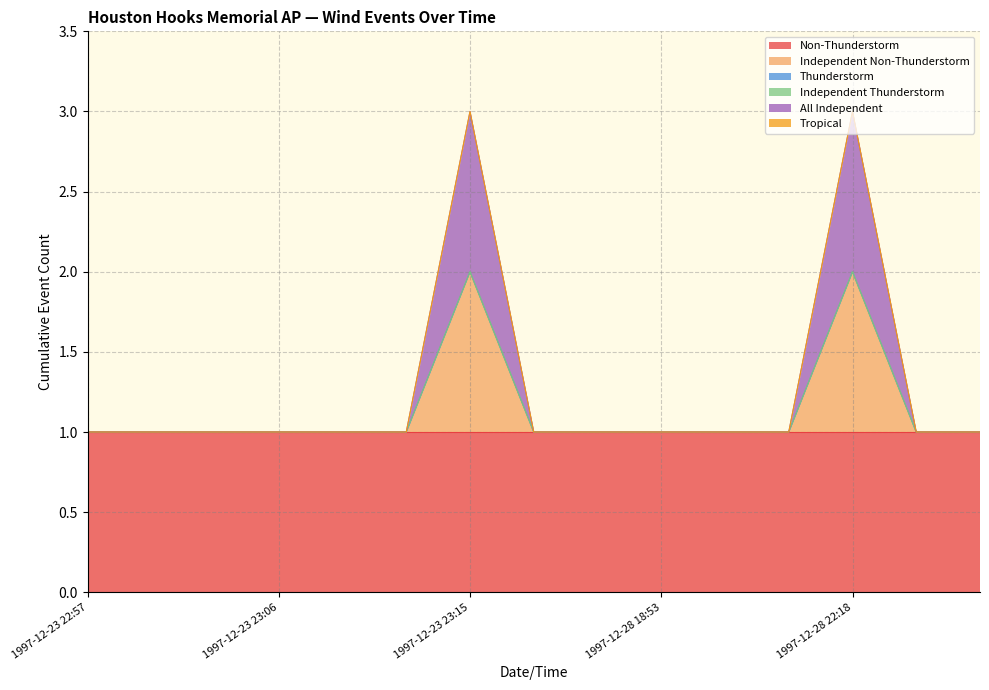

What are all the series names shown in the legend?

Non-Thunderstorm, Independent Non-Thunderstorm, Thunderstorm, Independent Thunderstorm, All Independent, Tropical